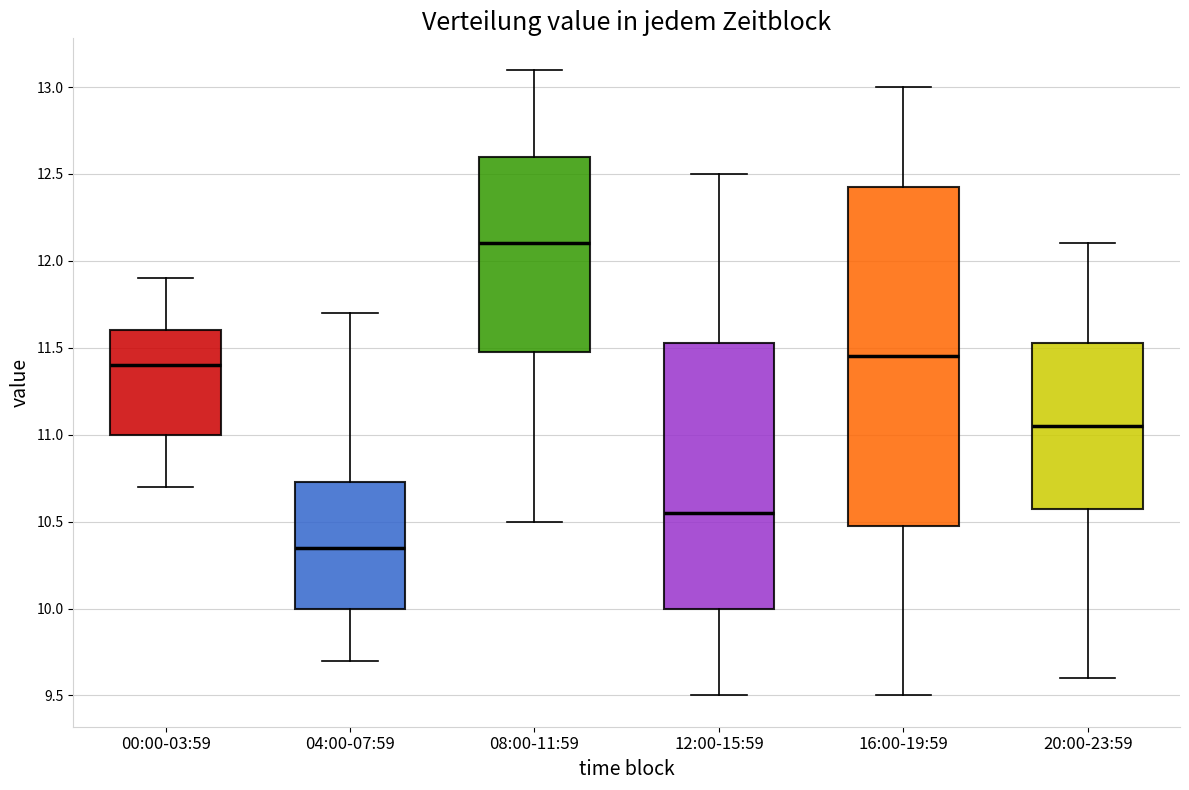

Which box is the tallest, from its lower edge to its upper edge?

16:00-19:59